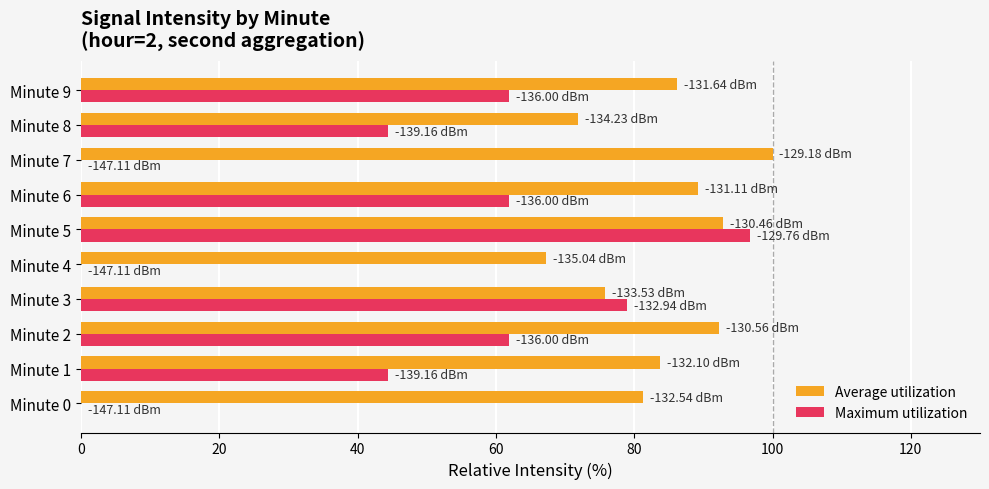

What is the total value across all series at Minute 8?

116.2